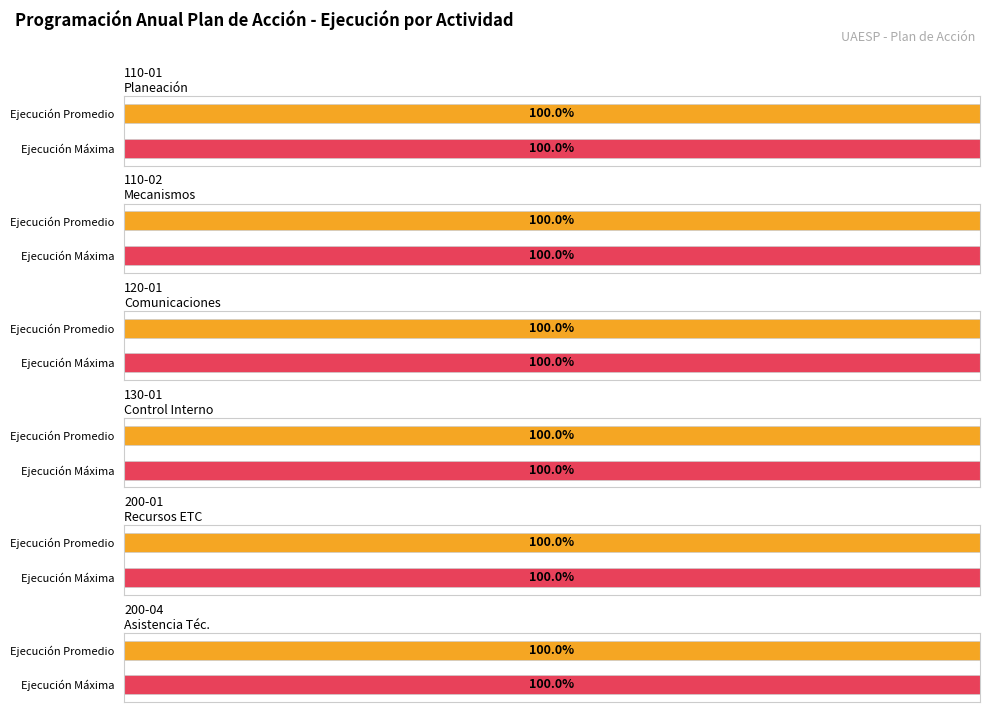

What position from the right is 200-01?

5